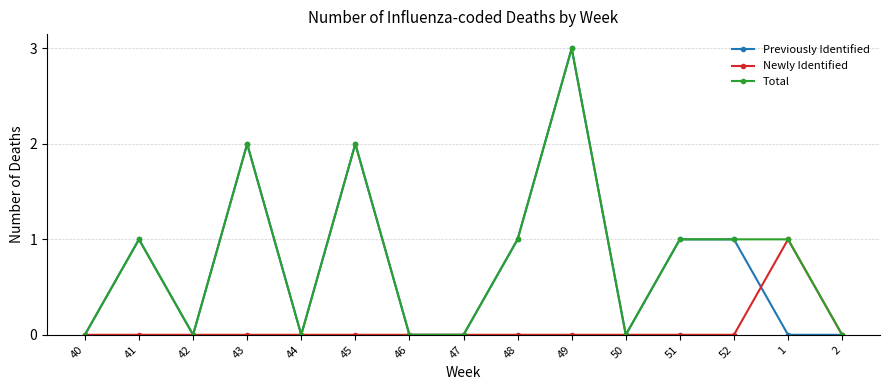

What position from the left is 52?

13